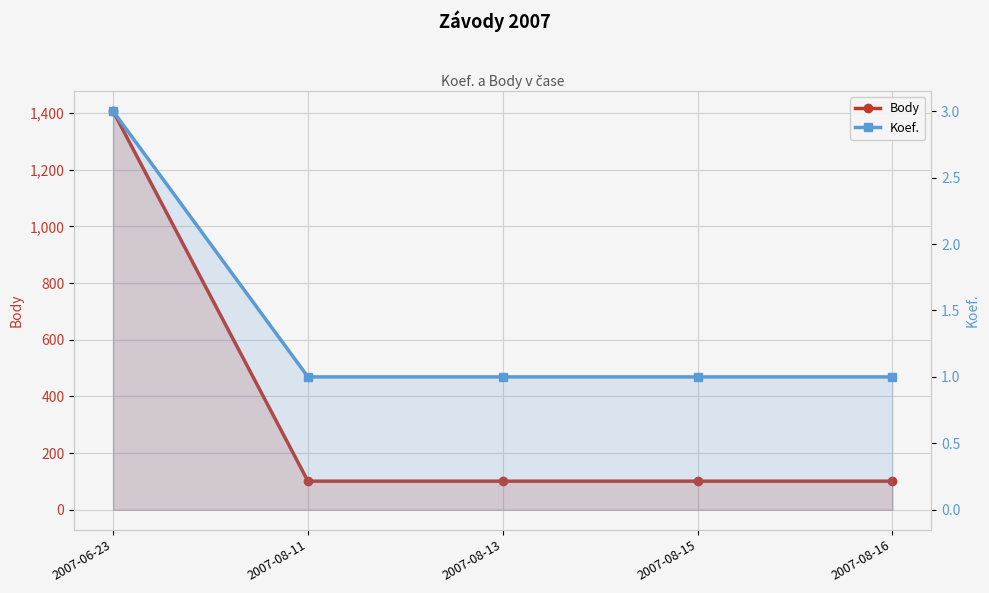

The Koef. series shows 2 at 2007-08-16. True or false?

False